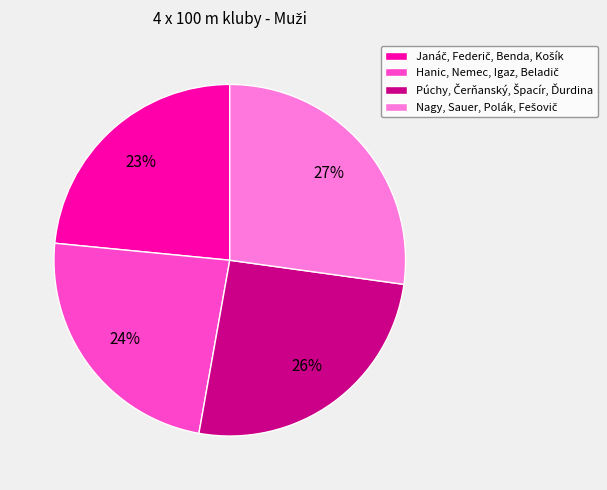

To the nearest percent, what is the average slice percentage?

25%